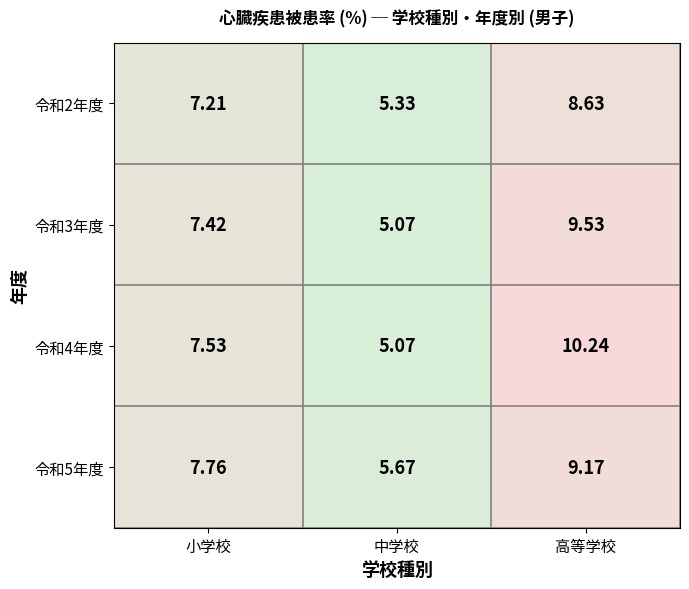

At which category is the sum across all series the highest?

高等学校